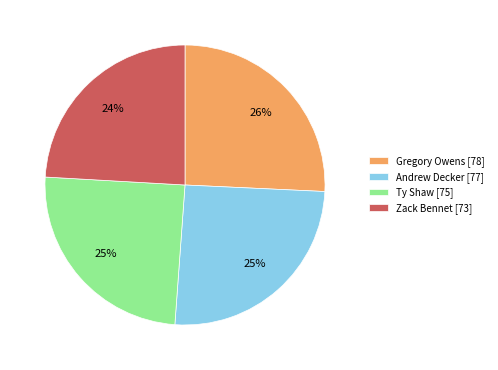

To the nearest percent, what portion does Ty Shaw represent?

25%